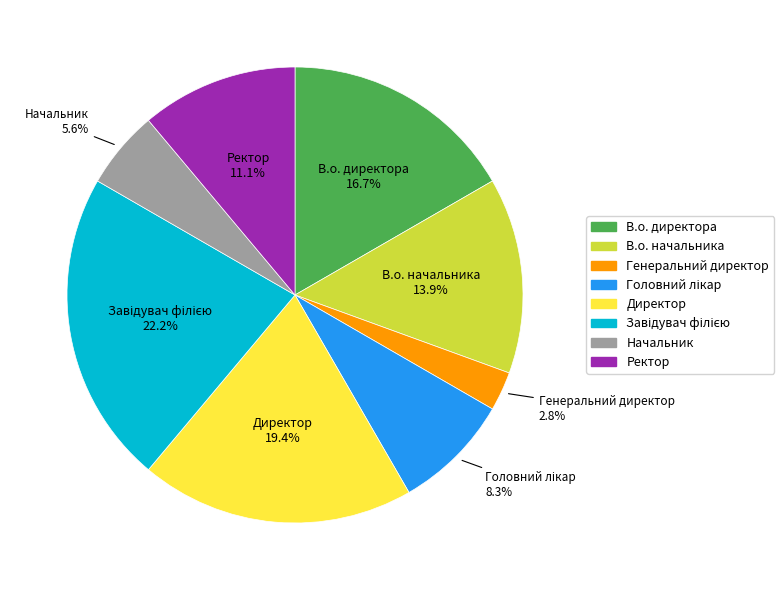

To the nearest percent, what is the difference between the Директор and В.о. директора slice percentages?

3%